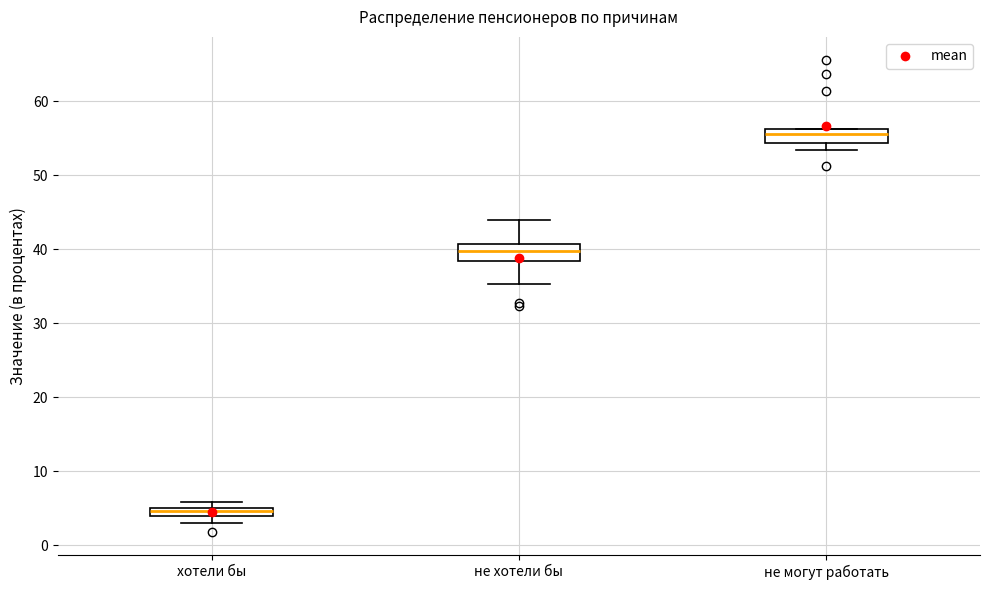

Which box has the lowest median line?

хотели бы